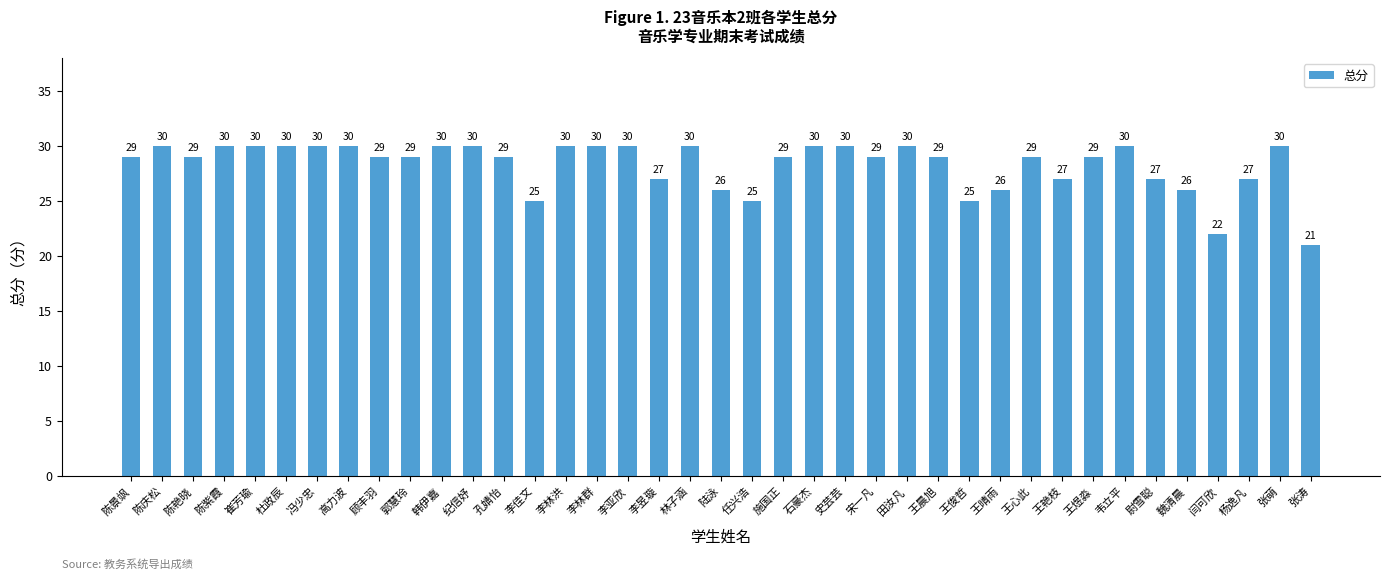

What is the sum of all values?

1104